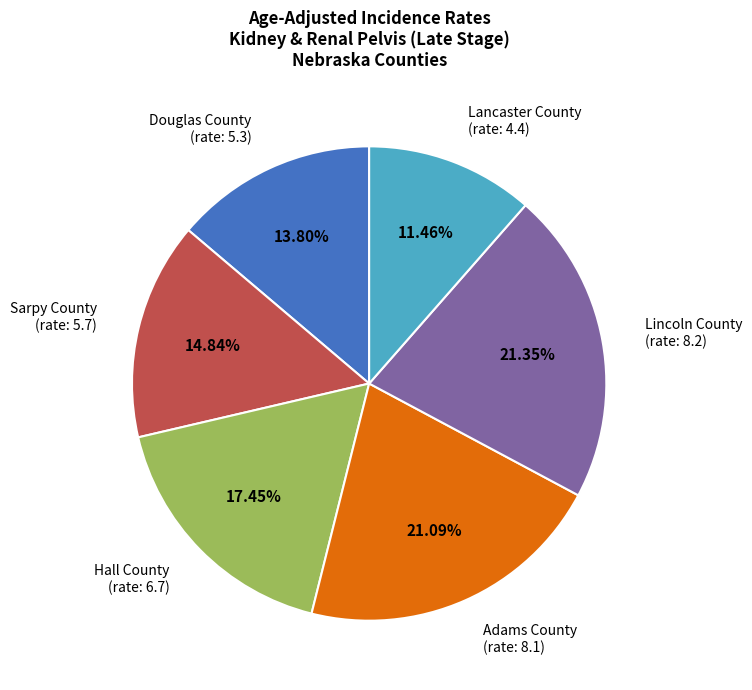

Approximately how many times larger is the value at Douglas County (rate: 5.3) compared to Adams County (rate: 8.1)?

0.7